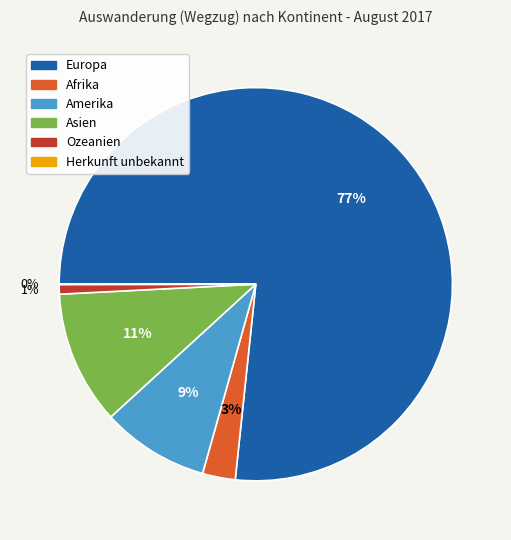

Which slice is the largest?

Europa